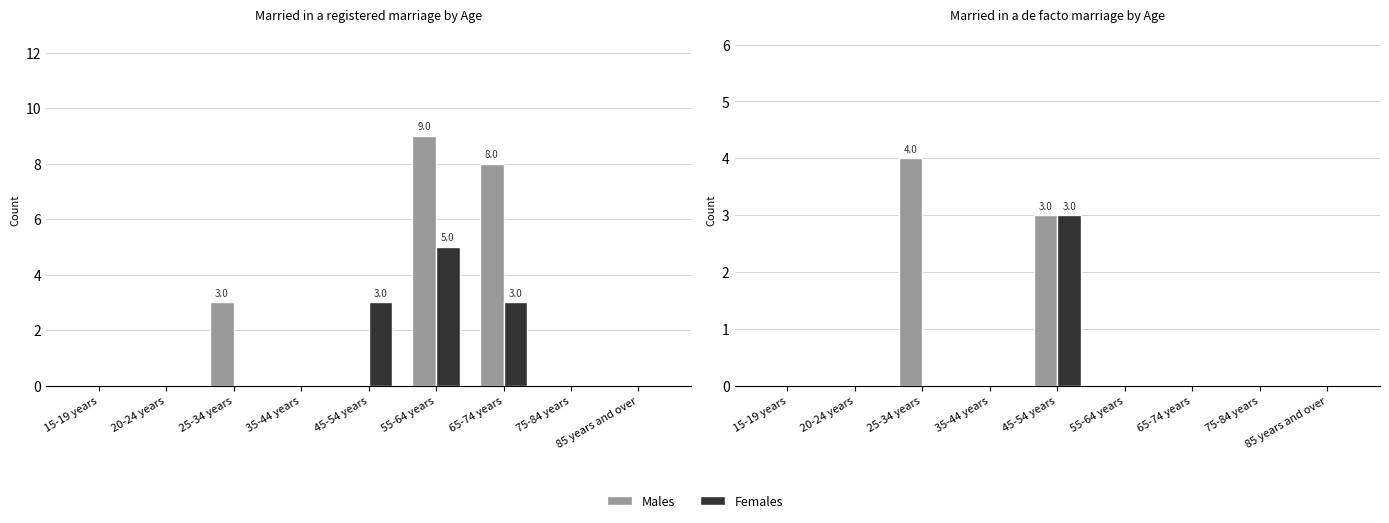

What is the sum of the Males values at 25-34 years and 20-24 years?

4